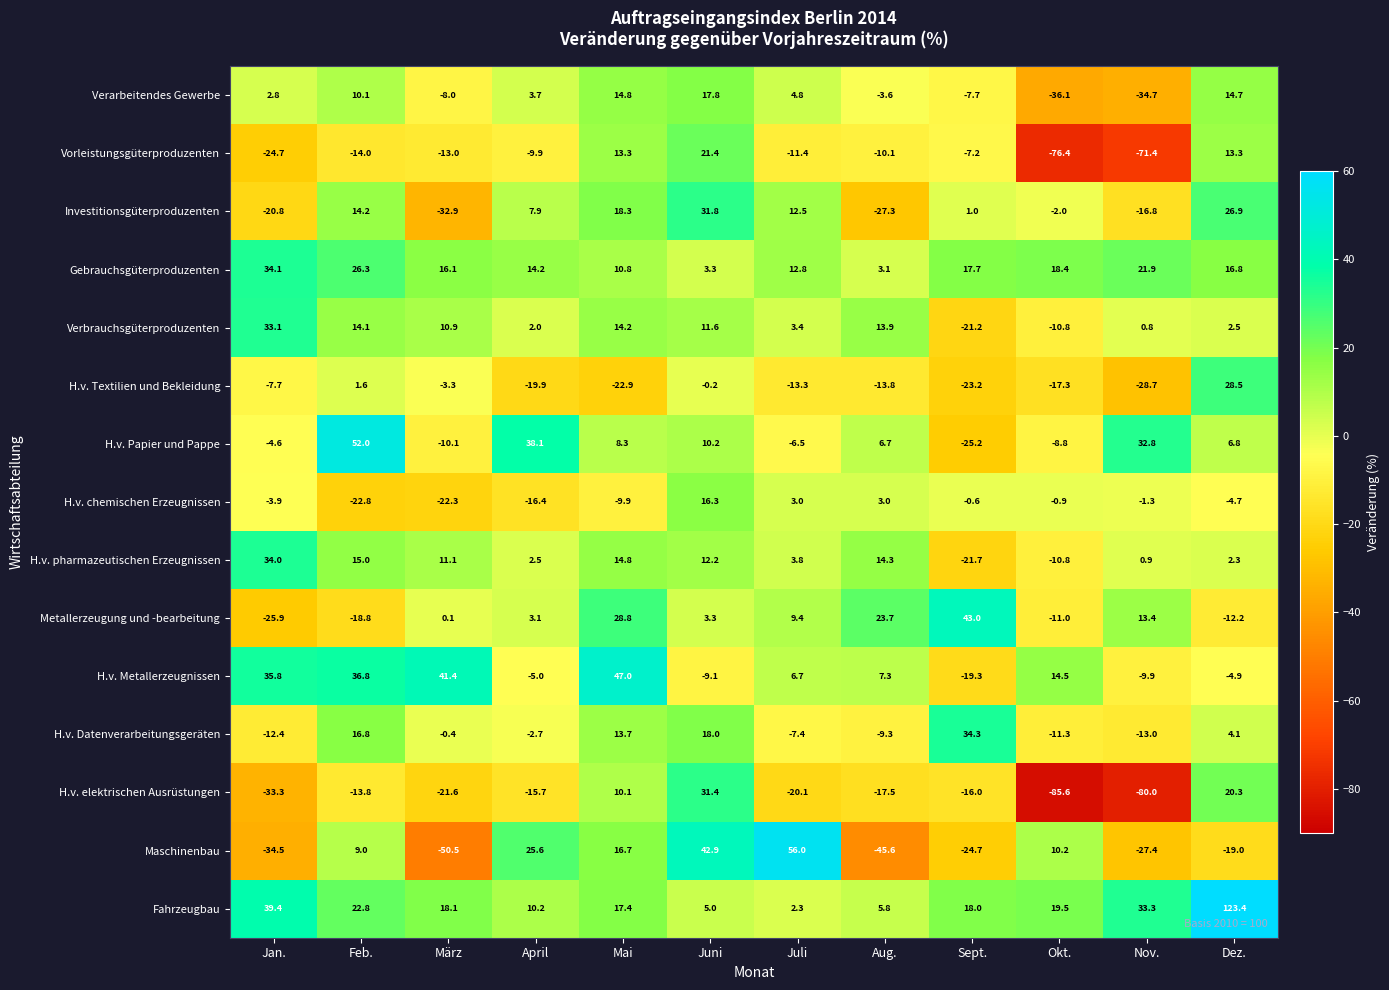

Which series has the largest total across all categories?

Fahrzeugbau